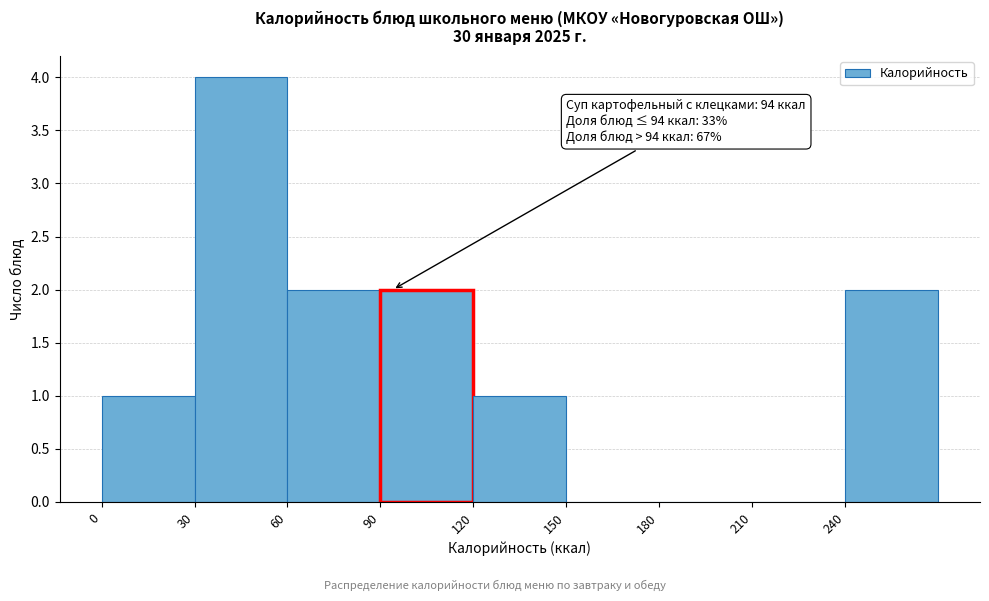

Over which range of the x-axis is the bar tallest?

30 to 60